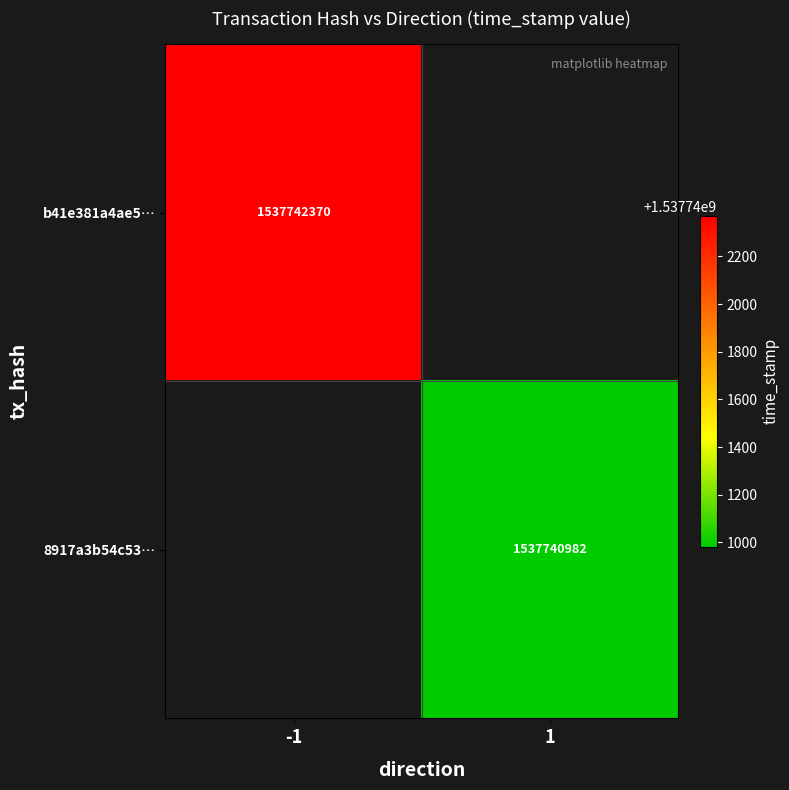

The b41e381a4ae5c903fa36664959998f2ff714c65 series shows 1036564350 at time_stamp. True or false?

False